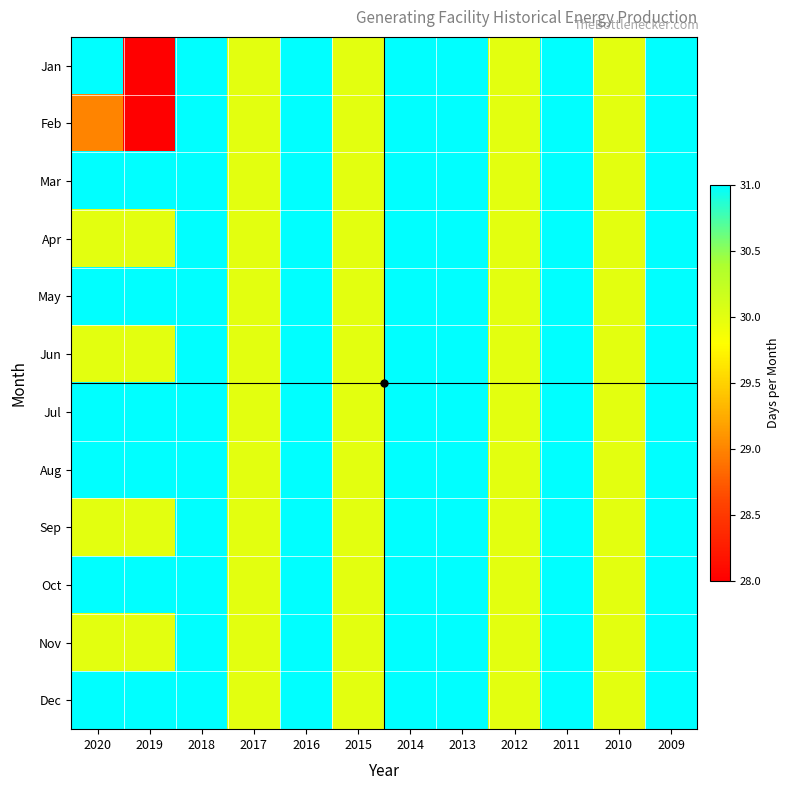

Reading left to right, list all the values displayed in this chart.

Jan: 2020=31	2019=28	2018=31	2017=30	2016=31	2015=30	2014=31	2013=31	2012=30	2011=31	2010=30	2009=31
Feb: 2020=29	2019=28	2018=31	2017=30	2016=31	2015=30	2014=31	2013=31	2012=30	2011=31	2010=30	2009=31
Mar: 2020=31	2019=31	2018=31	2017=30	2016=31	2015=30	2014=31	2013=31	2012=30	2011=31	2010=30	2009=31
Apr: 2020=30	2019=30	2018=31	2017=30	2016=31	2015=30	2014=31	2013=31	2012=30	2011=31	2010=30	2009=31
May: 2020=31	2019=31	2018=31	2017=30	2016=31	2015=30	2014=31	2013=31	2012=30	2011=31	2010=30	2009=31
Jun: 2020=30	2019=30	2018=31	2017=30	2016=31	2015=30	2014=31	2013=31	2012=30	2011=31	2010=30	2009=31
Jul: 2020=31	2019=31	2018=31	2017=30	2016=31	2015=30	2014=31	2013=31	2012=30	2011=31	2010=30	2009=31
Aug: 2020=31	2019=31	2018=31	2017=30	2016=31	2015=30	2014=31	2013=31	2012=30	2011=31	2010=30	2009=31
Sep: 2020=30	2019=30	2018=31	2017=30	2016=31	2015=30	2014=31	2013=31	2012=30	2011=31	2010=30	2009=31
Oct: 2020=31	2019=31	2018=31	2017=30	2016=31	2015=30	2014=31	2013=31	2012=30	2011=31	2010=30	2009=31
Nov: 2020=30	2019=30	2018=31	2017=30	2016=31	2015=30	2014=31	2013=31	2012=30	2011=31	2010=30	2009=31
Dec: 2020=31	2019=31	2018=31	2017=30	2016=31	2015=30	2014=31	2013=31	2012=30	2011=31	2010=30	2009=31